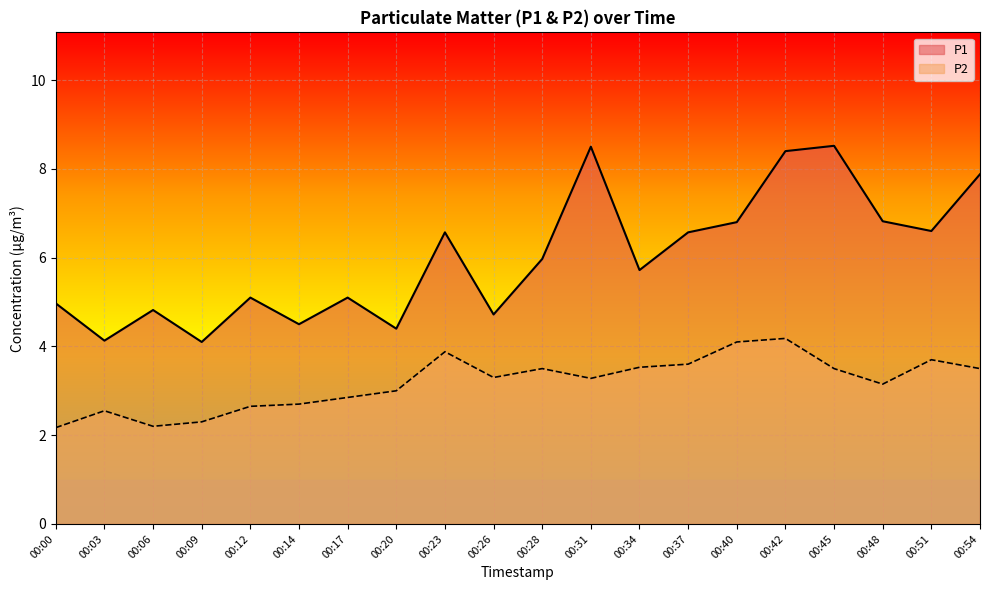

What is the difference between the maximum and minimum values in the P2 series?

2.0